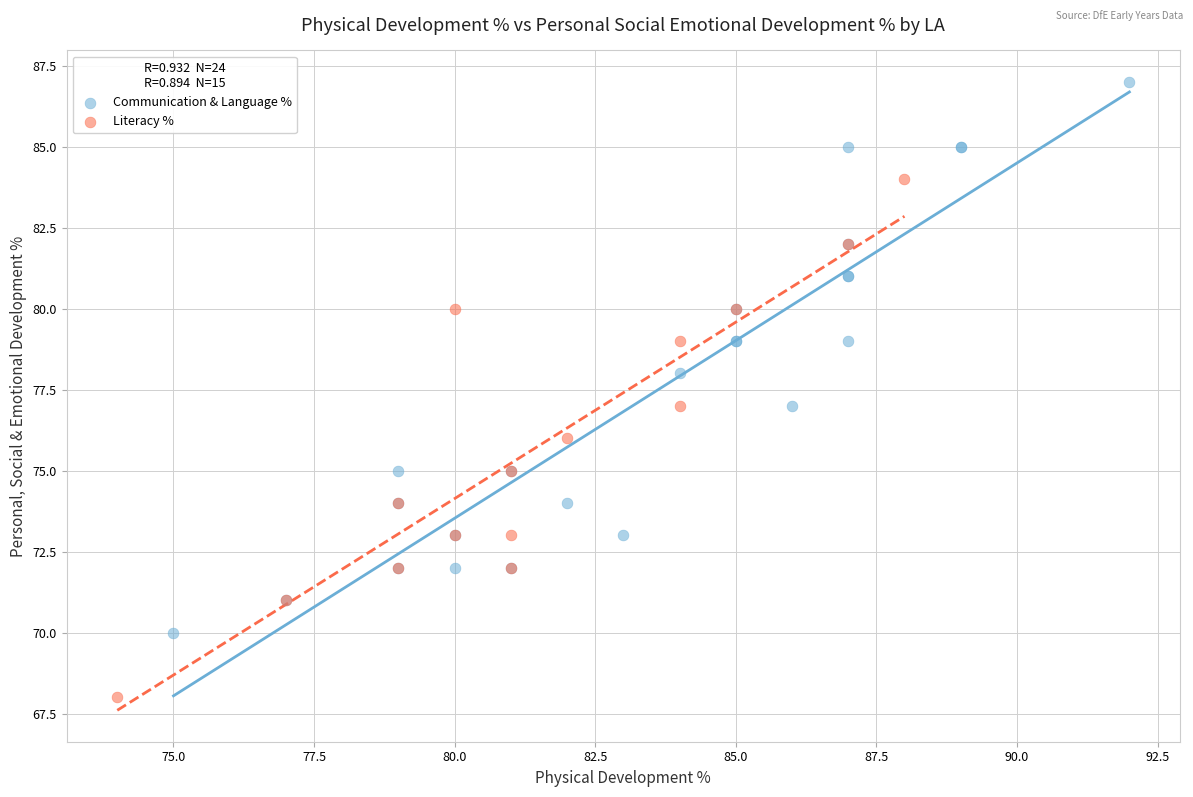

Which series reaches the minimum Y coordinate?

Literacy %